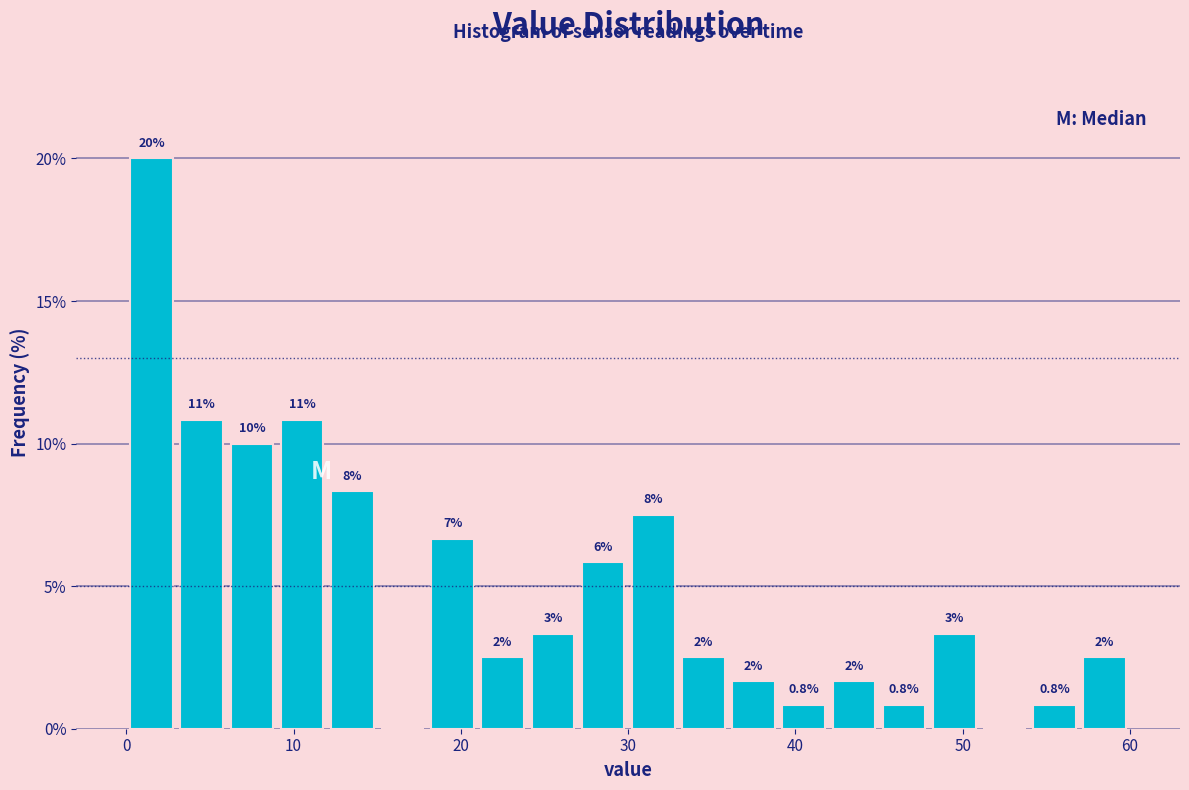

Read against the x-axis, roughly where is the centre of the tallest bar?

2